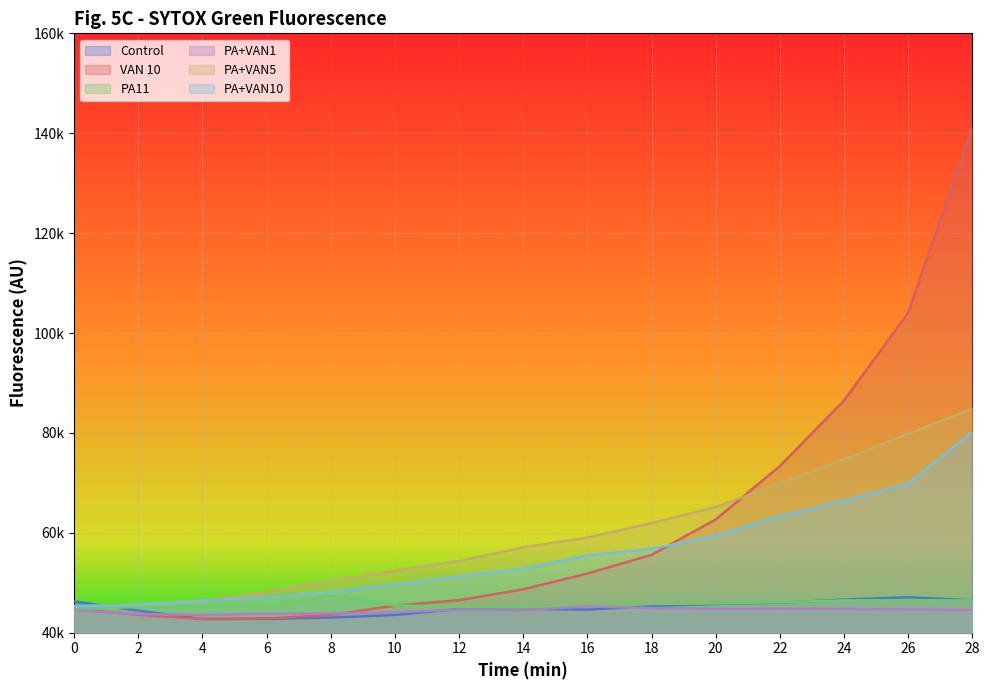

Does the chart display data point markers on the line(s)?

No